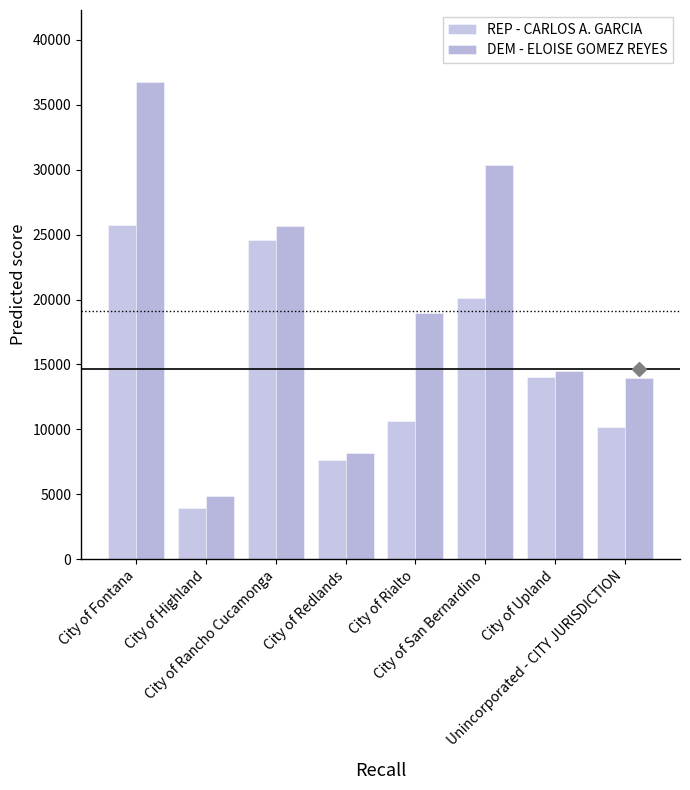

Is it true that REP - CARLOS A. GARCIA equals 20086 at City of San Bernardino?

True